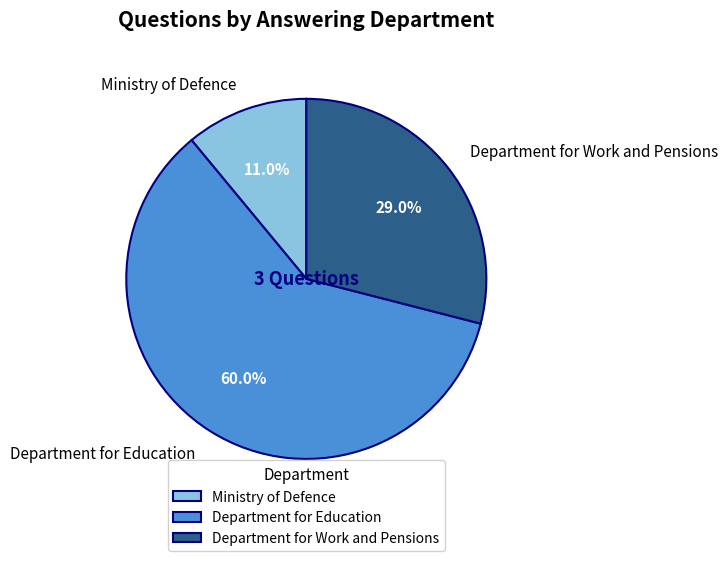

How many slices are in this pie chart?

3